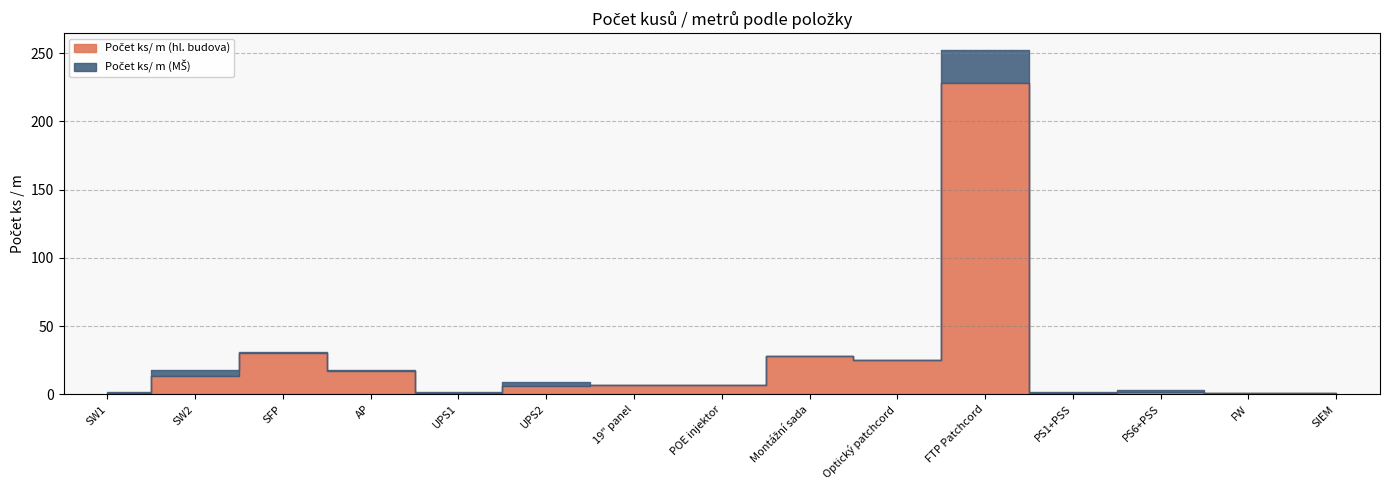

What is the label of the 3rd point from the right?

PS6+PSS